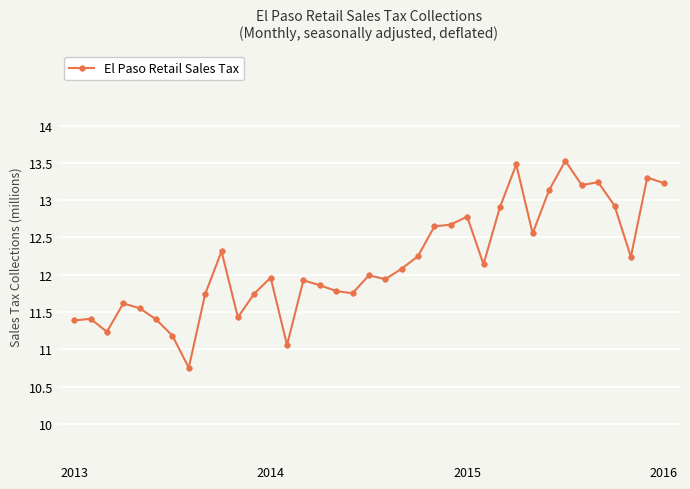

What is the minimum value shown in the chart?

10.8